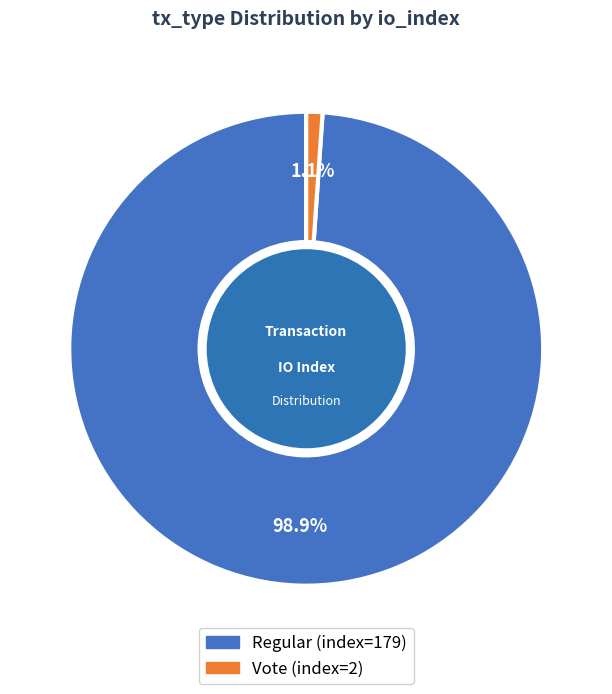

To the nearest percent, what percentage of the pie is Regular?

99%